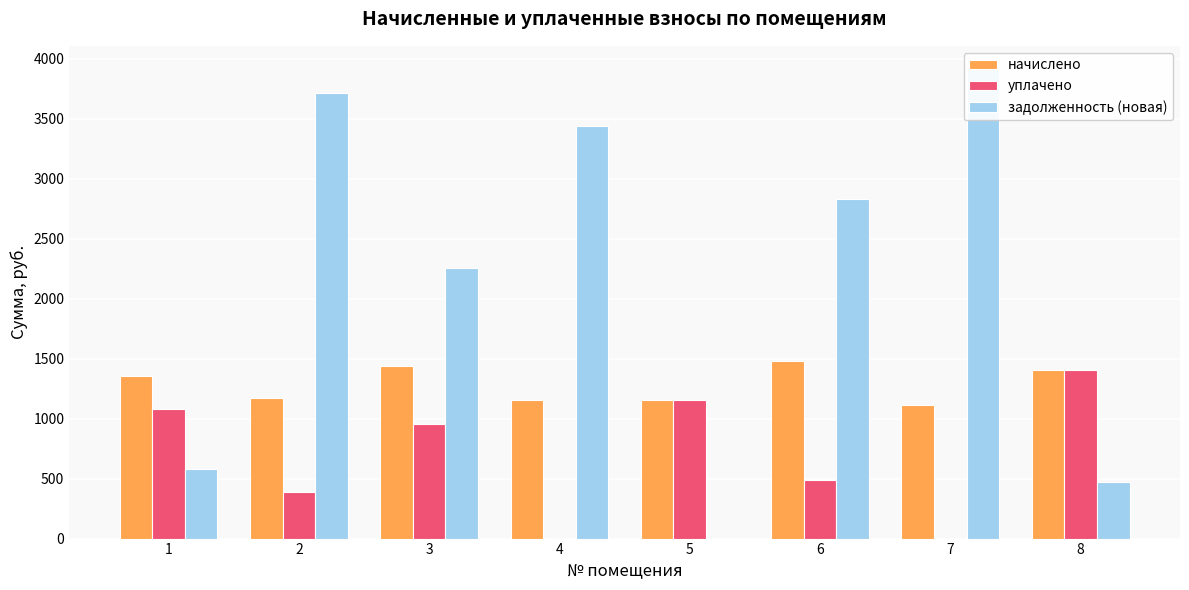

Reading right to left, transcribe all the data shown in this chart.

начислено: 1407.6	1117.8	1476.6	1153.7	1156.4	1438.0	1173.0	1352.4
уплачено: 1407.6	0.0	492.2	1153.7	0.0	957.1	391.0	1081.9
задолженность (новая): 469.2	3912.3	2830.2	0.0	3440.0	2259.3	3714.5	579.2